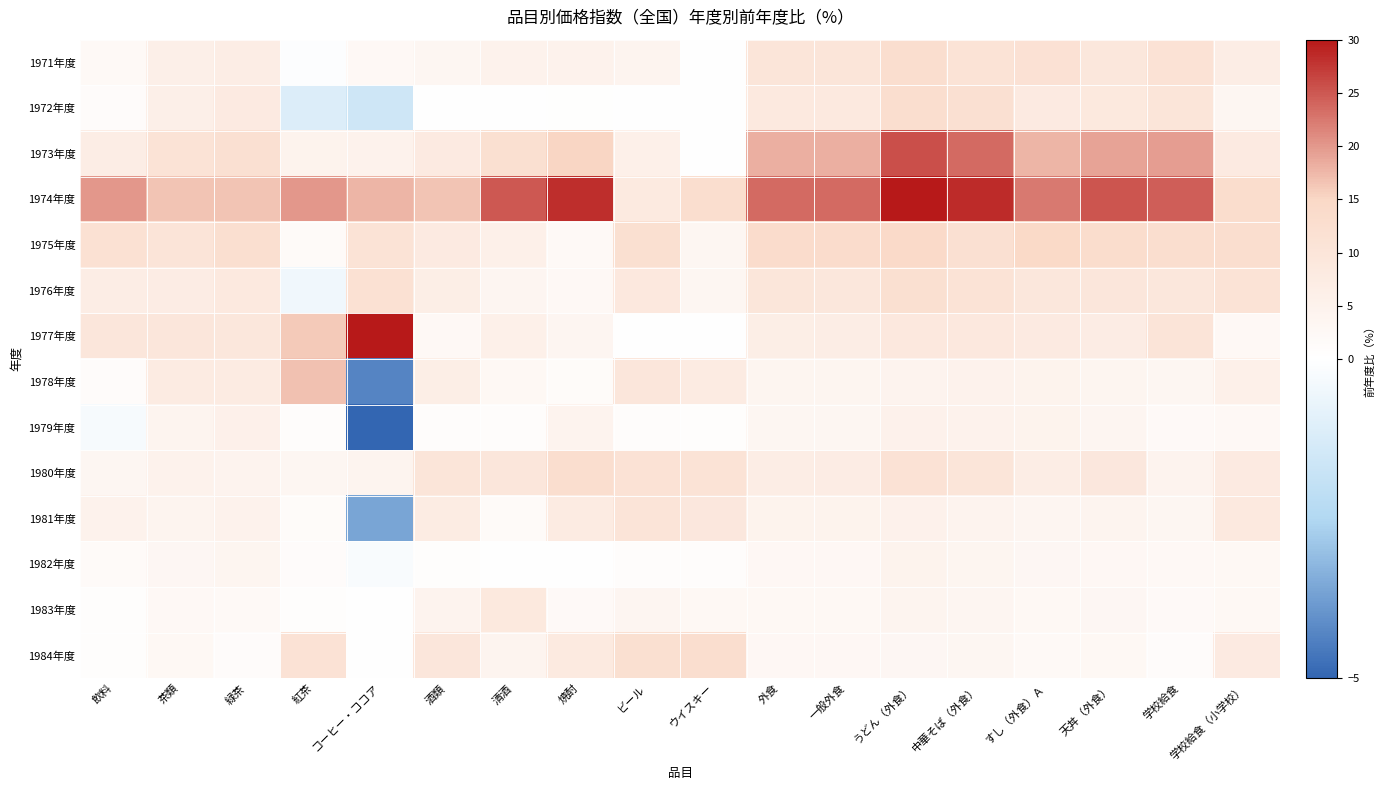

What is the difference between the highest and lowest values at すし（外食）Ａ?

20.1